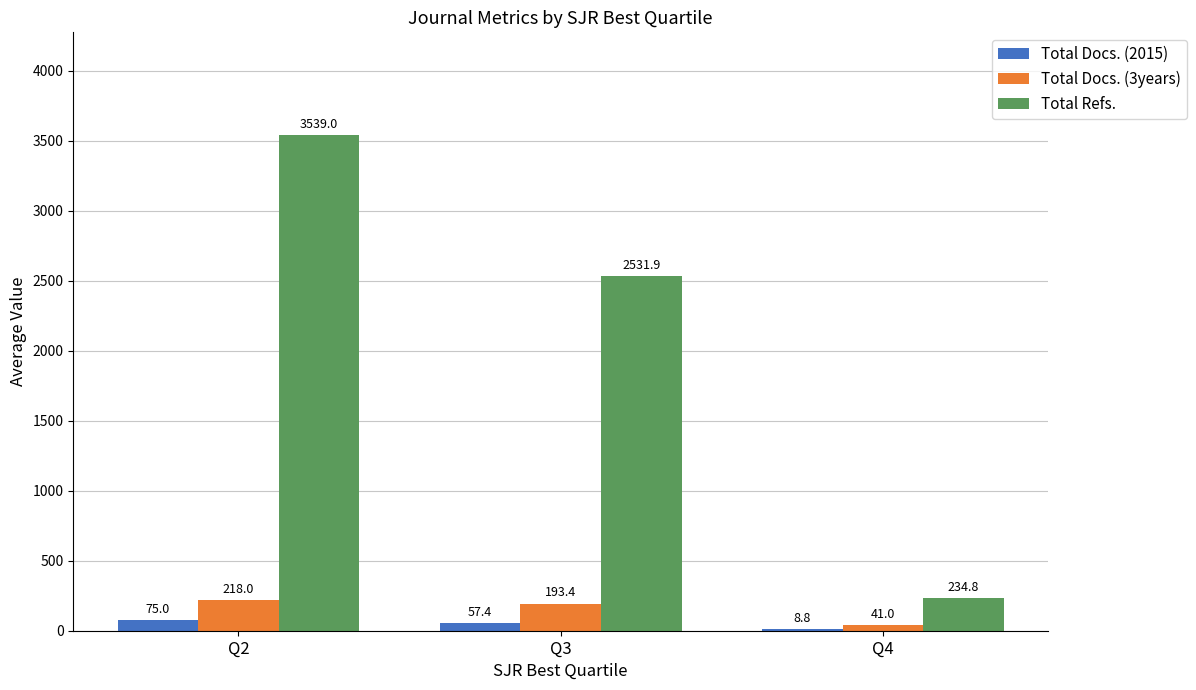

True or false: Total Docs. (2015) has a value of 75.0 at Q2.

True